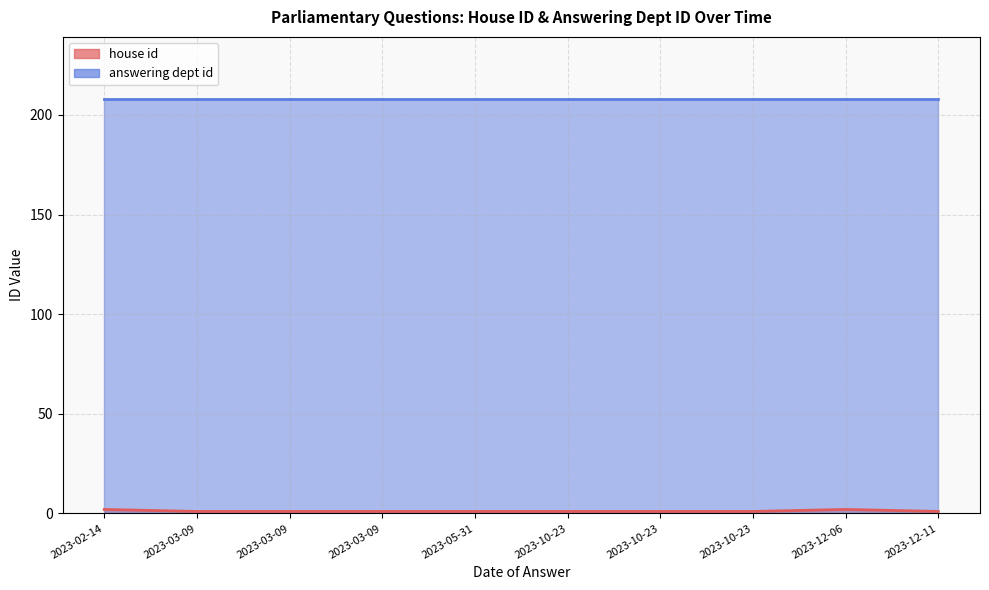

True or false: house id and answering dept id intersect in this chart.

False